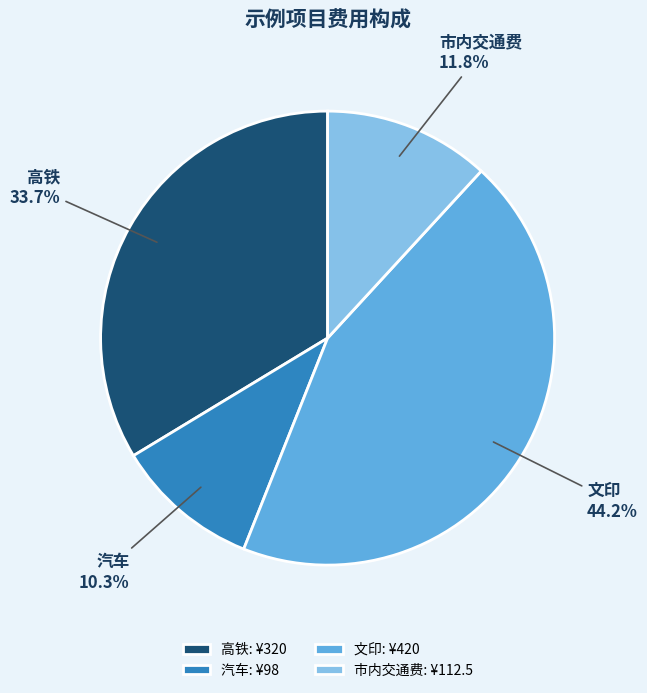

Do 高铁 and 汽车 together represent more than half of the pie?

No